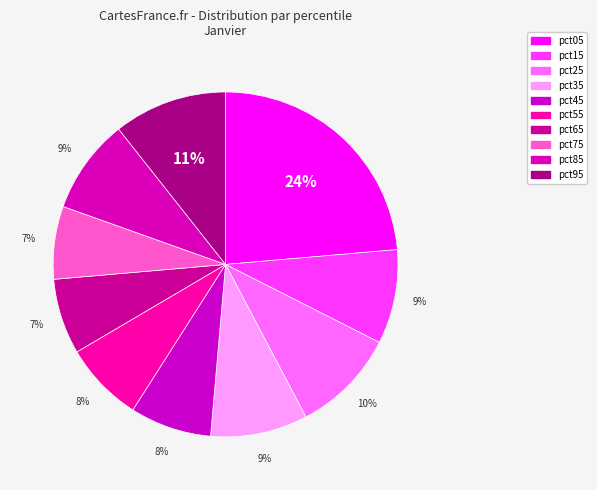

Rank the categories by value from lowest to highest.

pct75, pct65, pct55, pct45, pct15, pct85, pct35, pct25, pct95, pct05